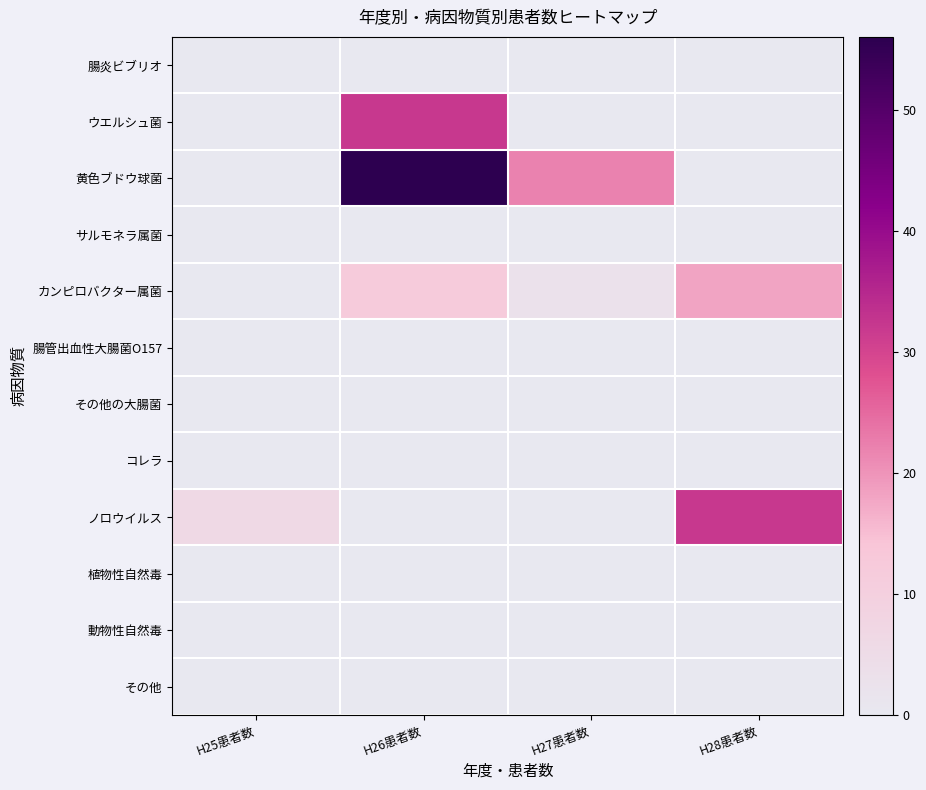

Which label corresponds to the largest value in the chart?

H26患者数